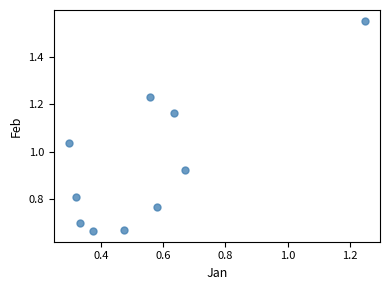

What is the average X value?

0.5